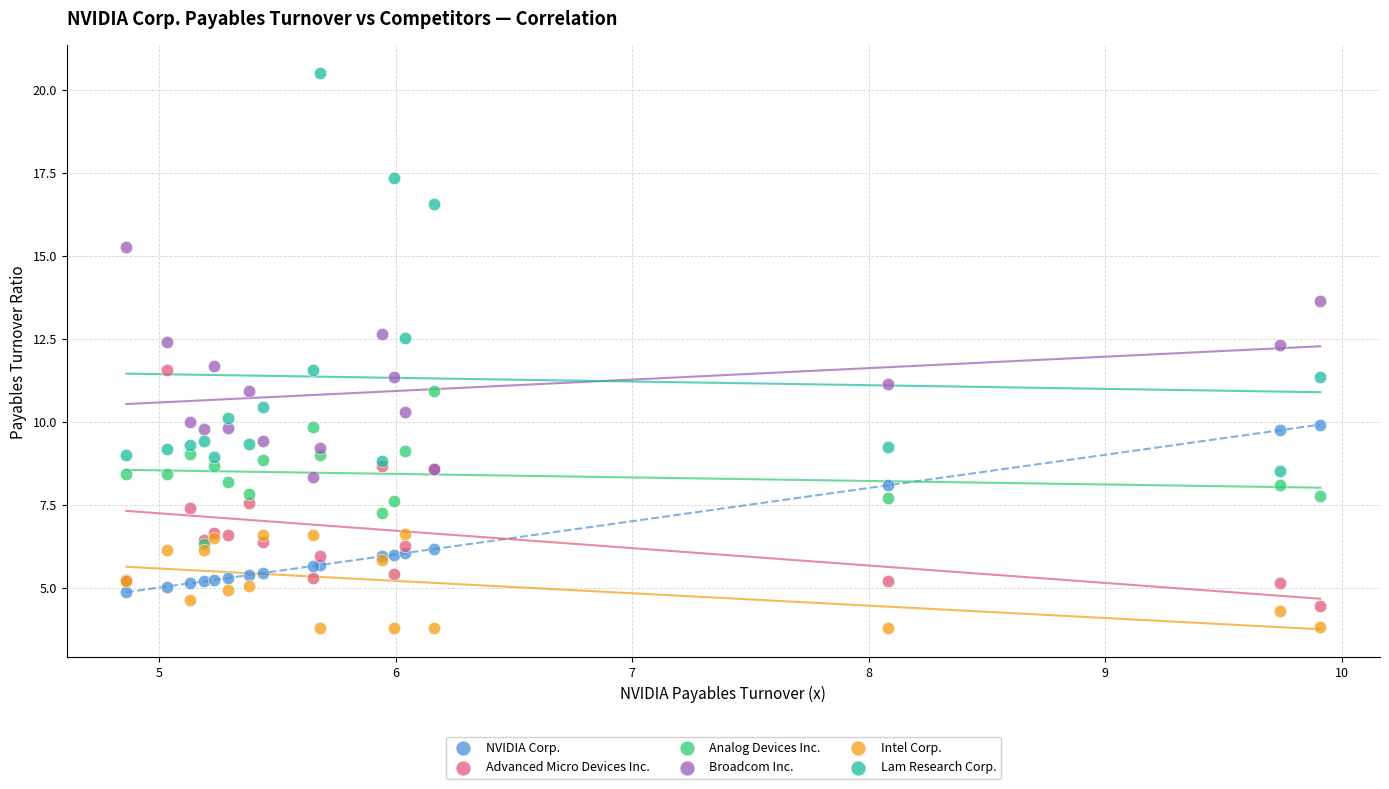

In the Lam Research Corp. series, what Y value is closest to 14?

12.5